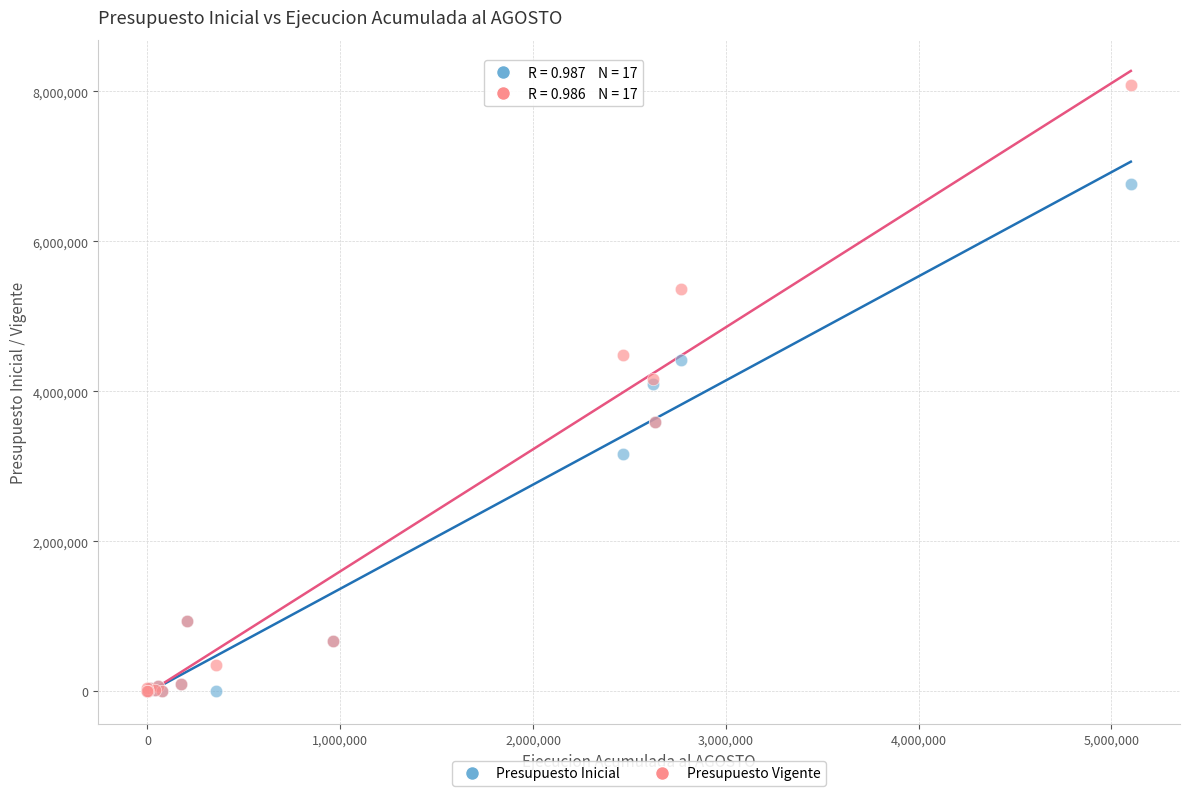

Which series contains the highest Y value?

Presupuesto Vigente